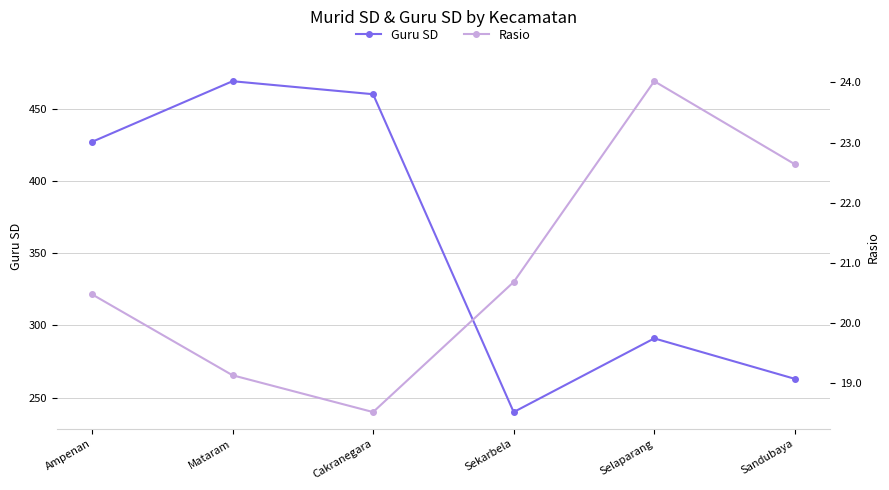

Between Mataram and Sekarbela, which is larger?

Mataram